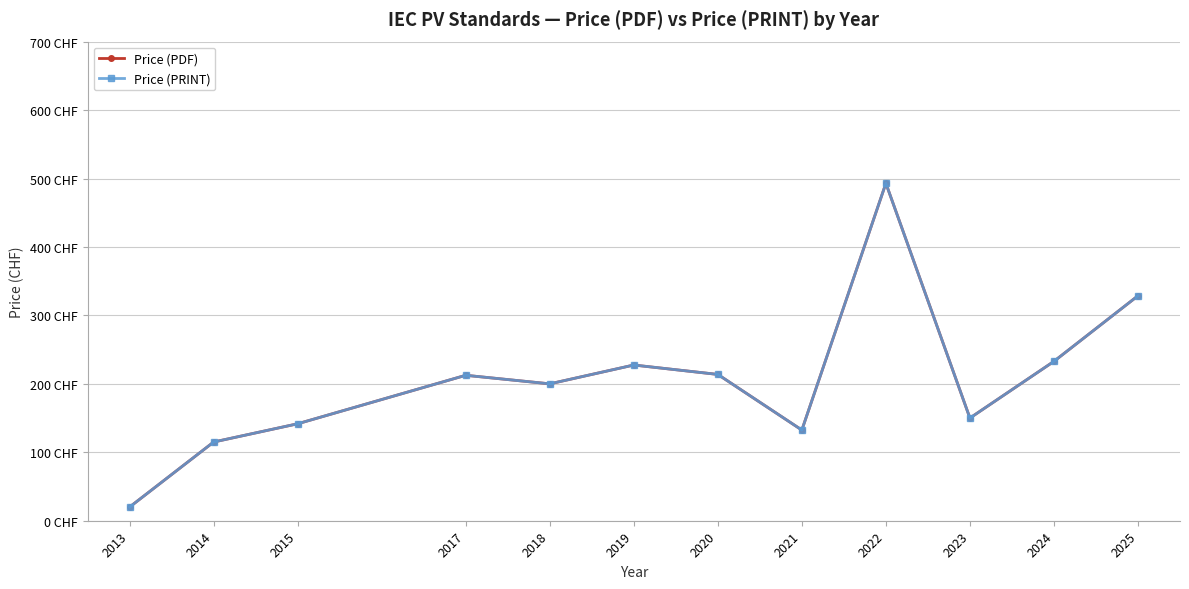

Where does the Price (PDF) series first go above 212?

2017